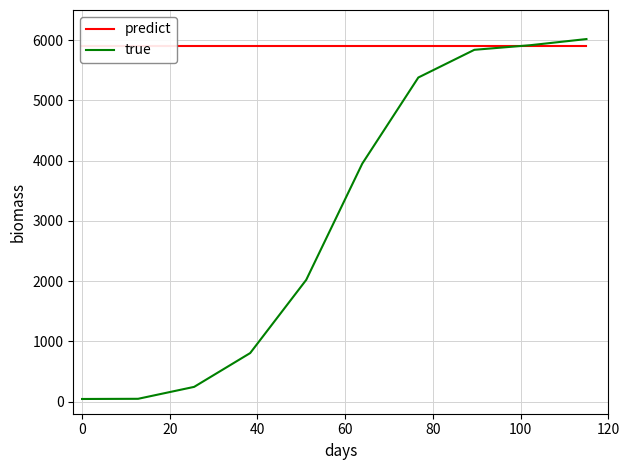

Is it true that predict equals 1466.1 at 120?

False